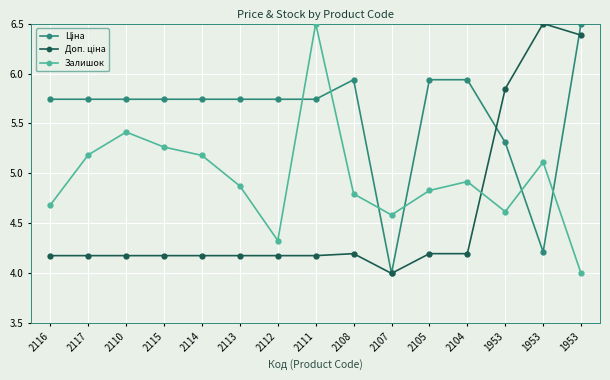

Which has a higher value, 1953 or 2108?

1953